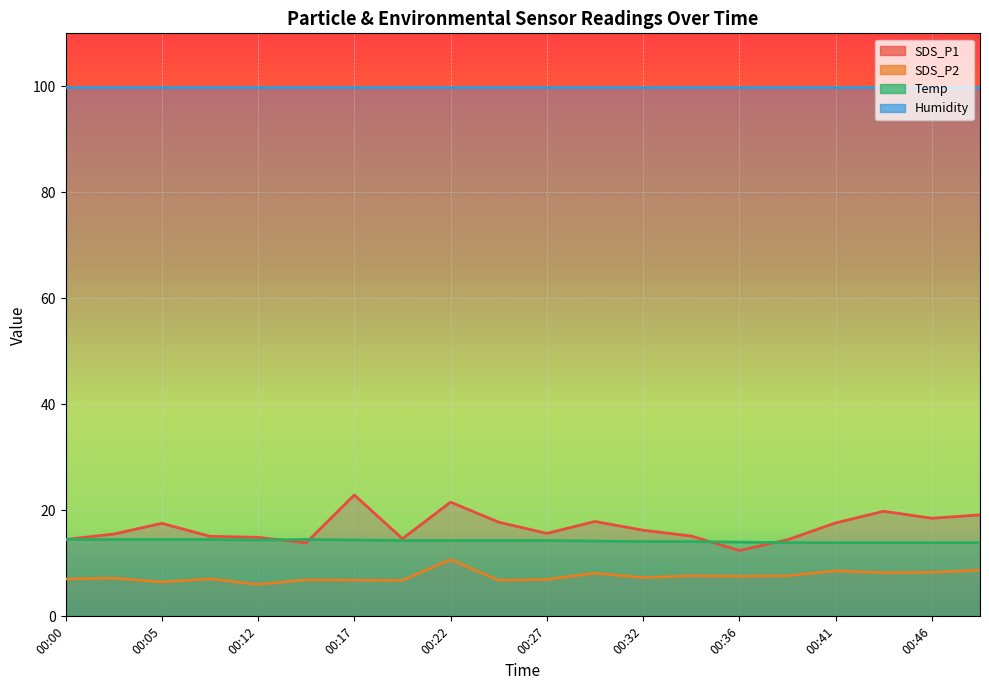

True or false: Temp and SDS_P2 intersect in this chart.

False